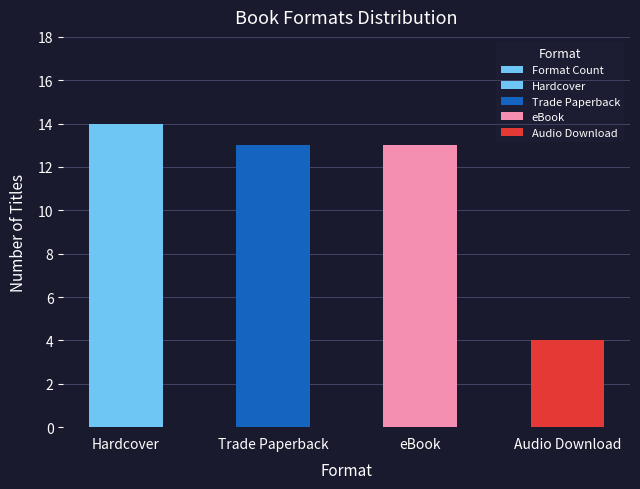

Approximately how many times larger is the value at eBook compared to Audio Download?

3.2